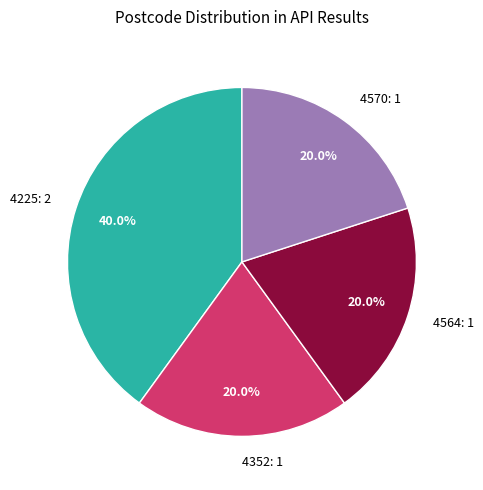

How many slices are in this pie chart?

4